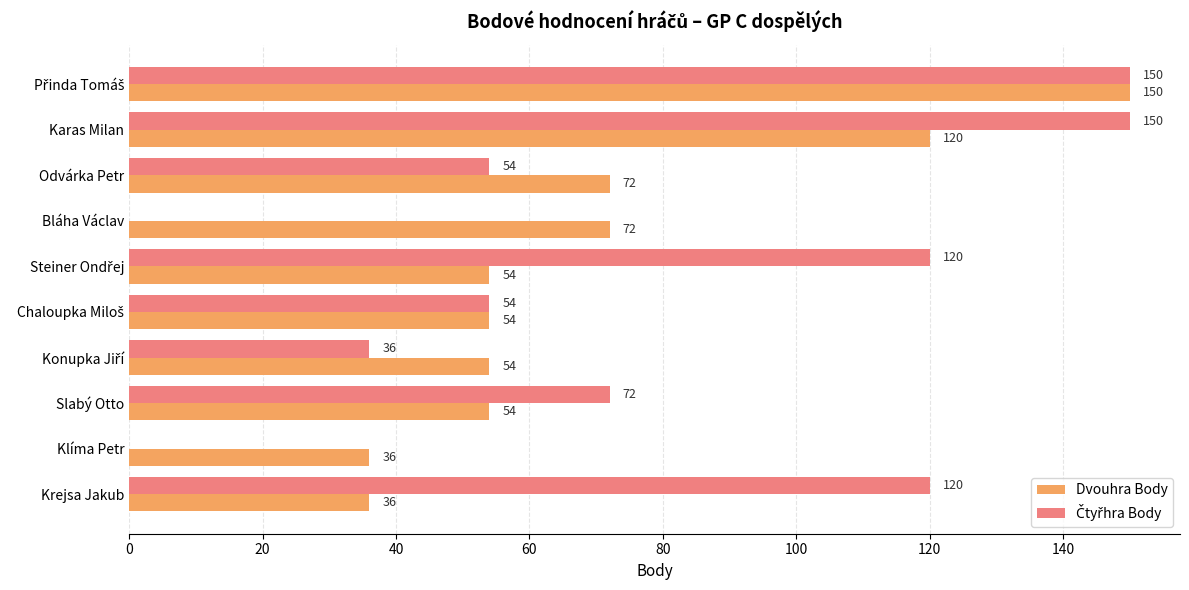

The Dvouhra Body series shows 49 at Bláha Václav. True or false?

False